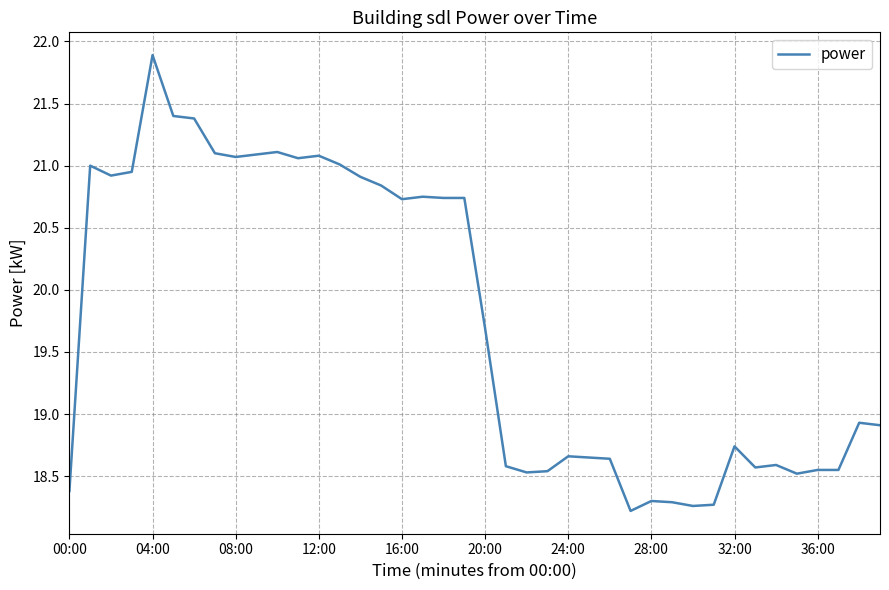

What is the maximum value shown in the chart?

21.9